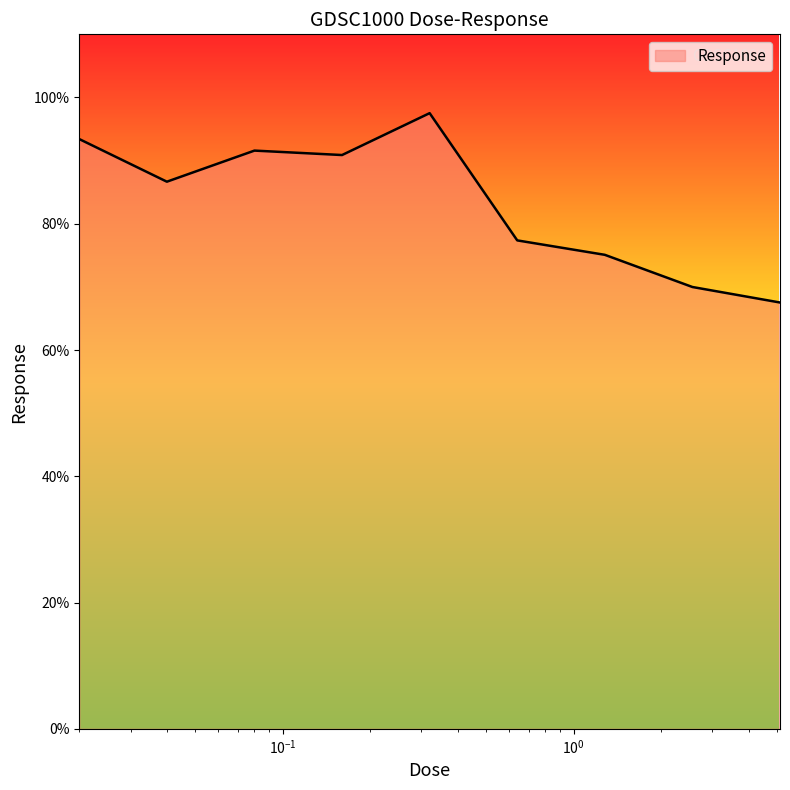

What is the difference between the maximum and minimum values?

30.0